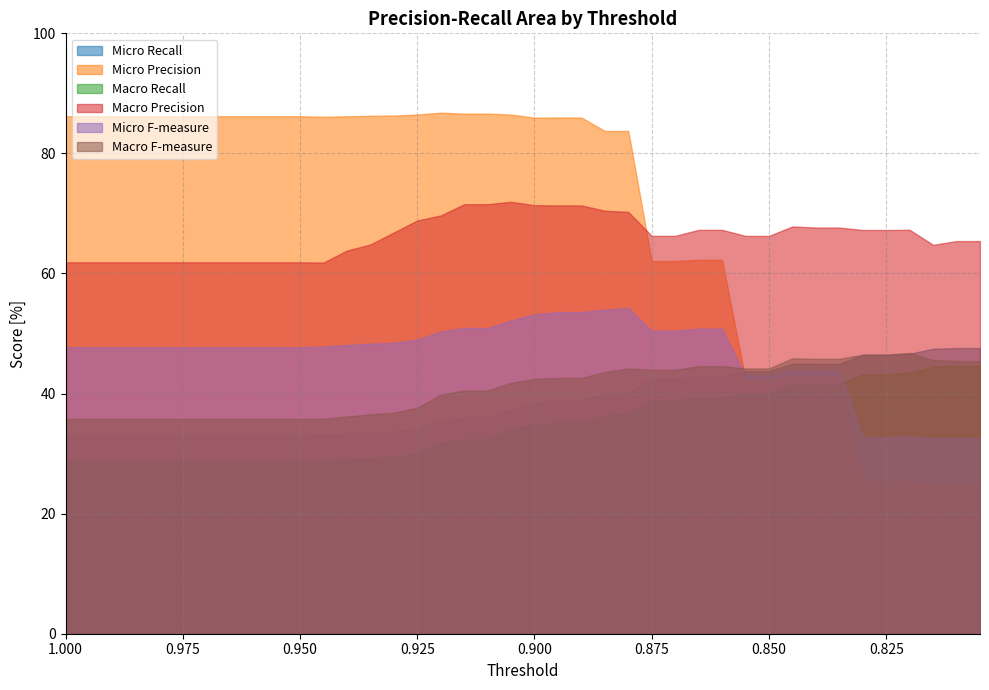

True or false: Macro Recall and Macro F-measure cross at least once.

False